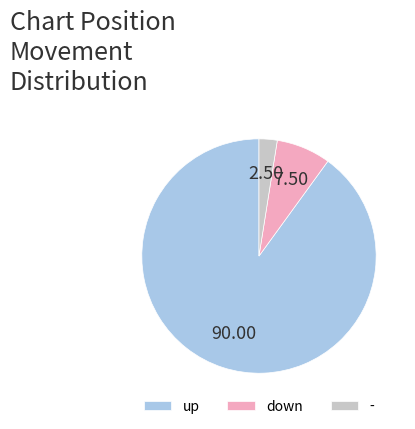

Which has a higher value, up or down?

up